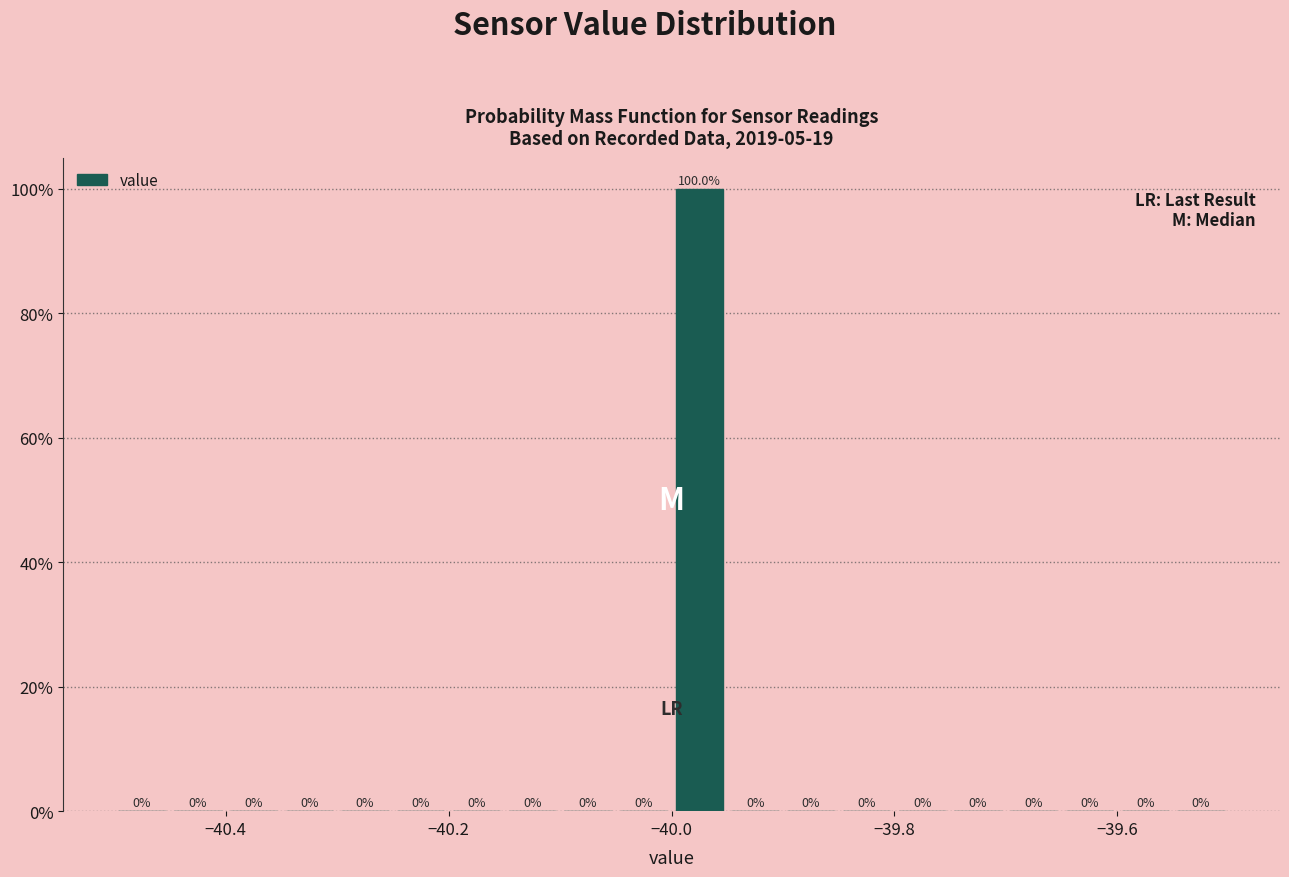

Read against the x-axis, roughly where is the centre of the tallest bar?

-39.98